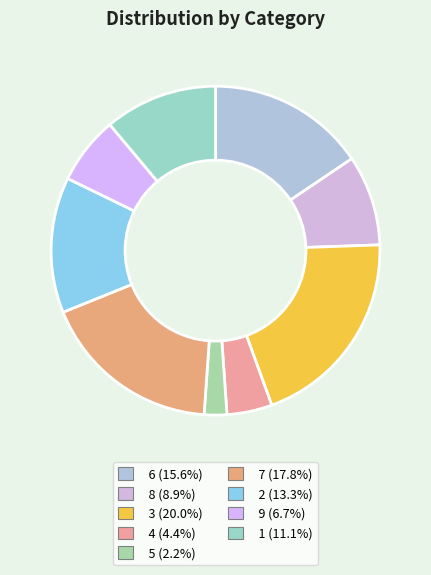

To the nearest percent, what is the average slice percentage?

11%